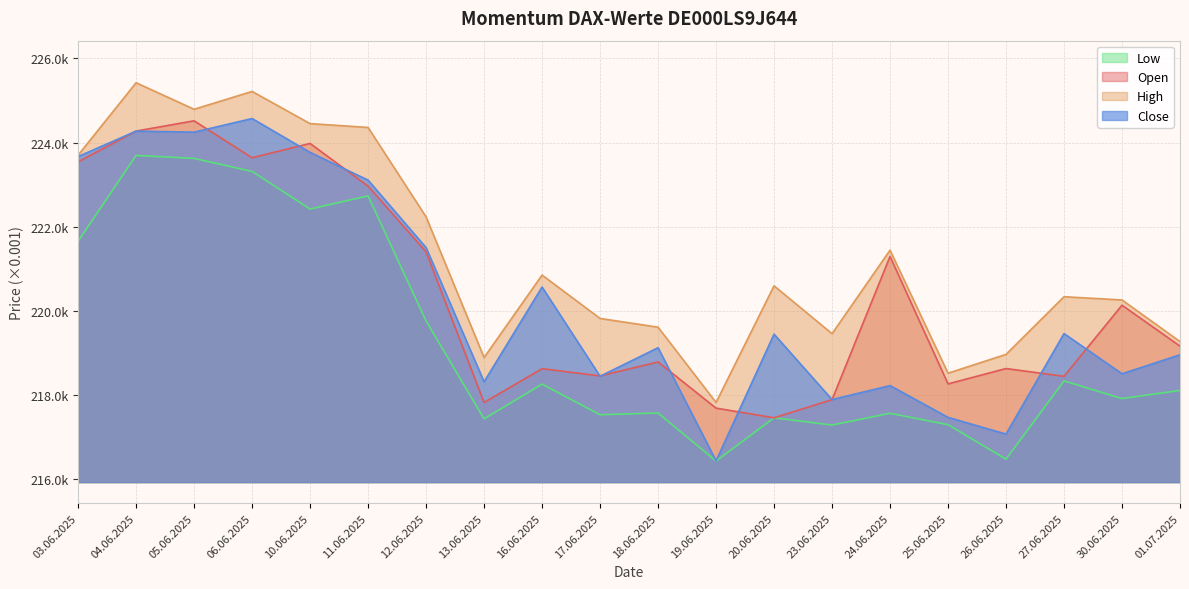

What is the value of the High point at the 17th from the left?

218964